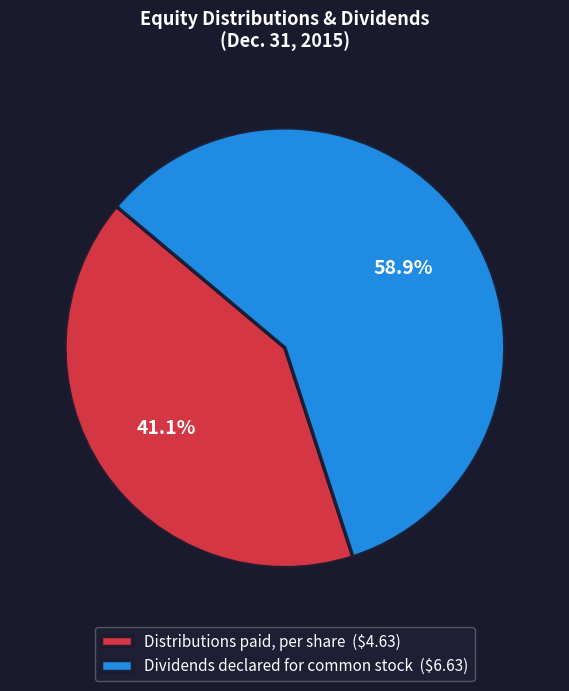

To the nearest percent, what is the combined percentage of Distributions paid, per share and Dividends declared for common stock?

100%